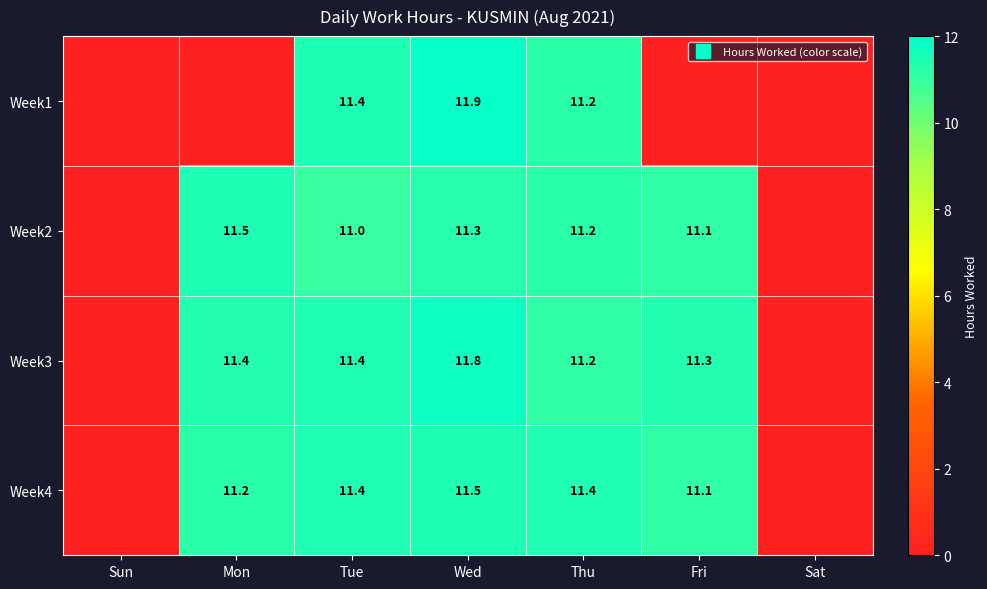

Where is Week3 nearest to the value 5?

Sun